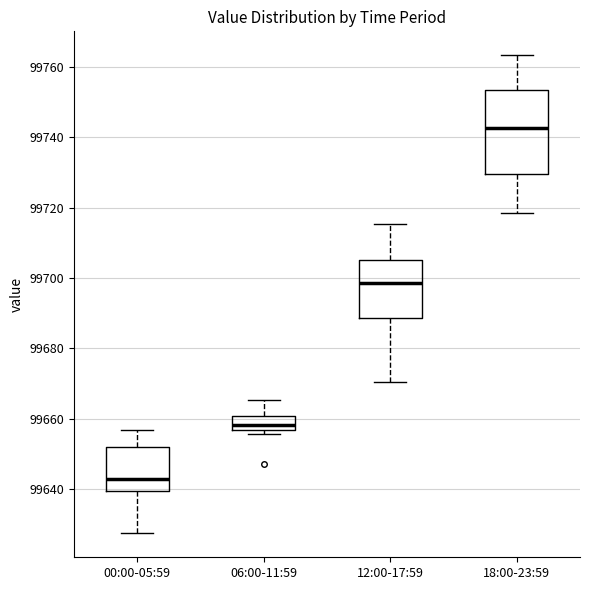

Comparing the boxes themselves (not the whiskers), which one is the tallest?

18:00-23:59